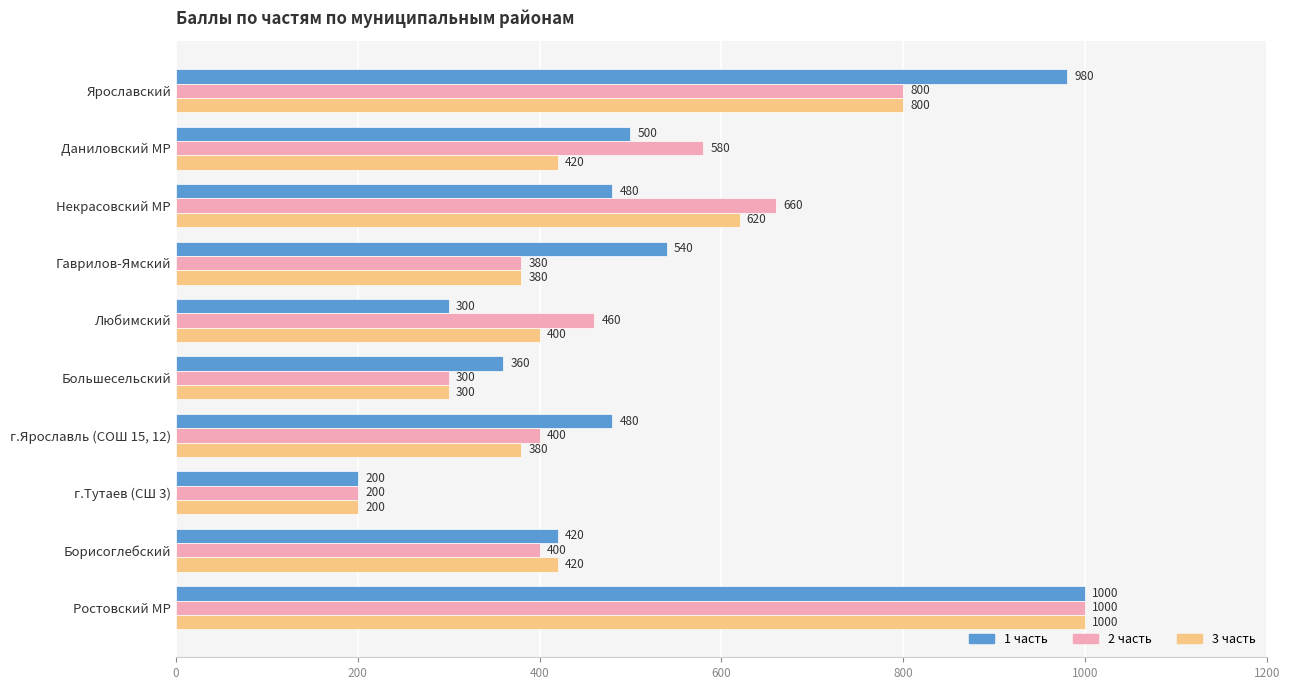

How many data points does each series have?

10